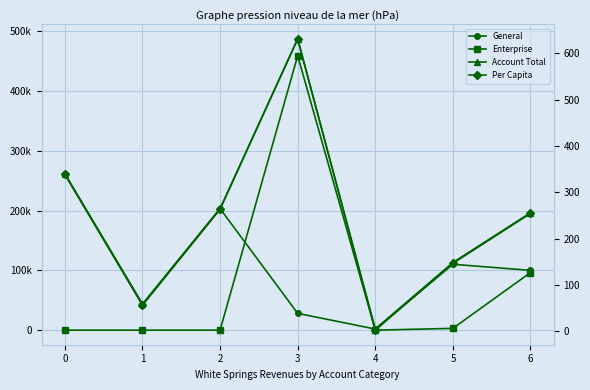

At which category does Per Capita reach its first local valley?

1